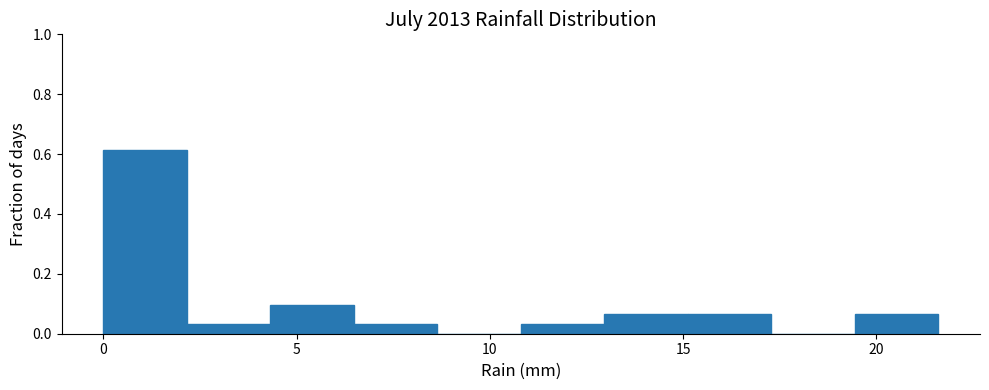

How tall is the bar that spans 6.5 to 8.5 on the x-axis? Neither the bar edges nor the heights are printed on the chart, so give them approximately, as read against the axes.

0.04